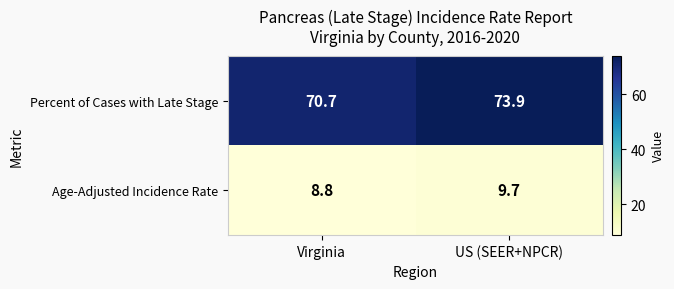

True or false: Age-Adjusted Incidence Rate has a value of 16.1 at US (SEER+NPCR).

False